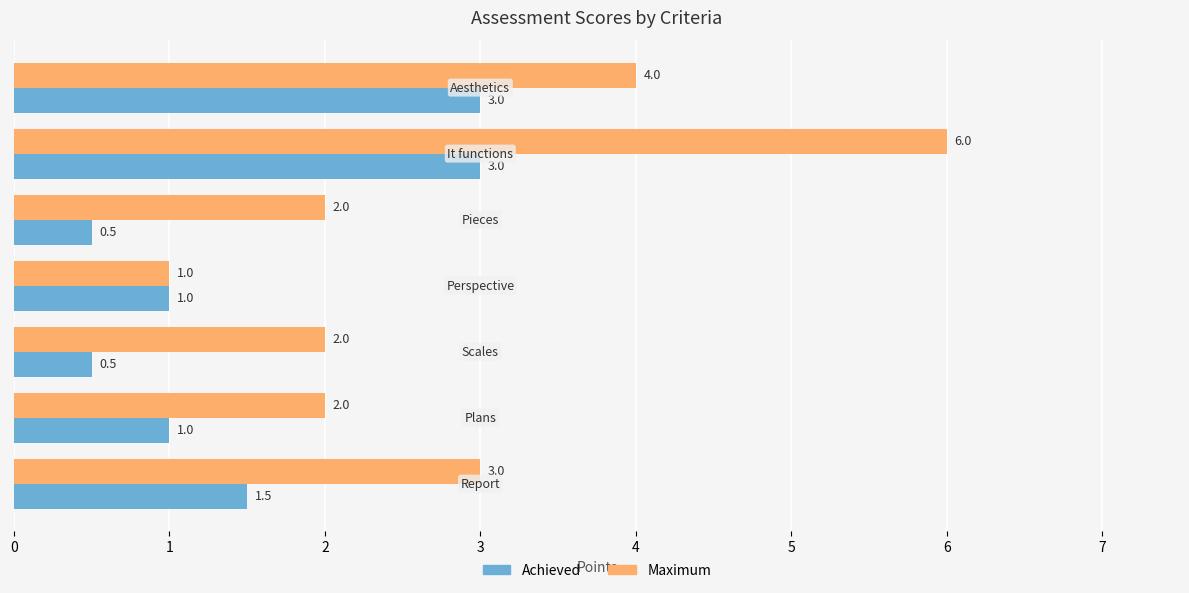

Count the Maximum values in the range 2 to 4.

5